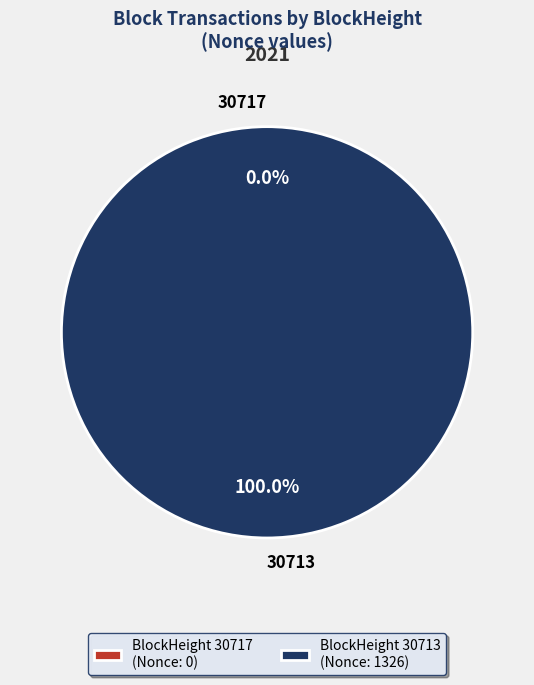

What is the change in value from 30717 to 30713?

+1326